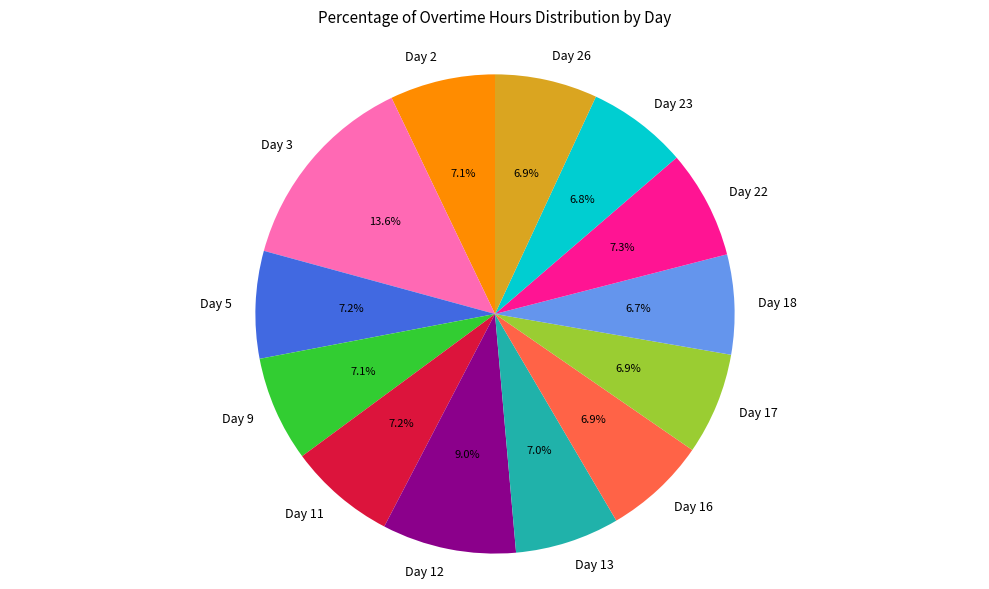

The Day 12 slice represents 9% of the pie. True or false?

True